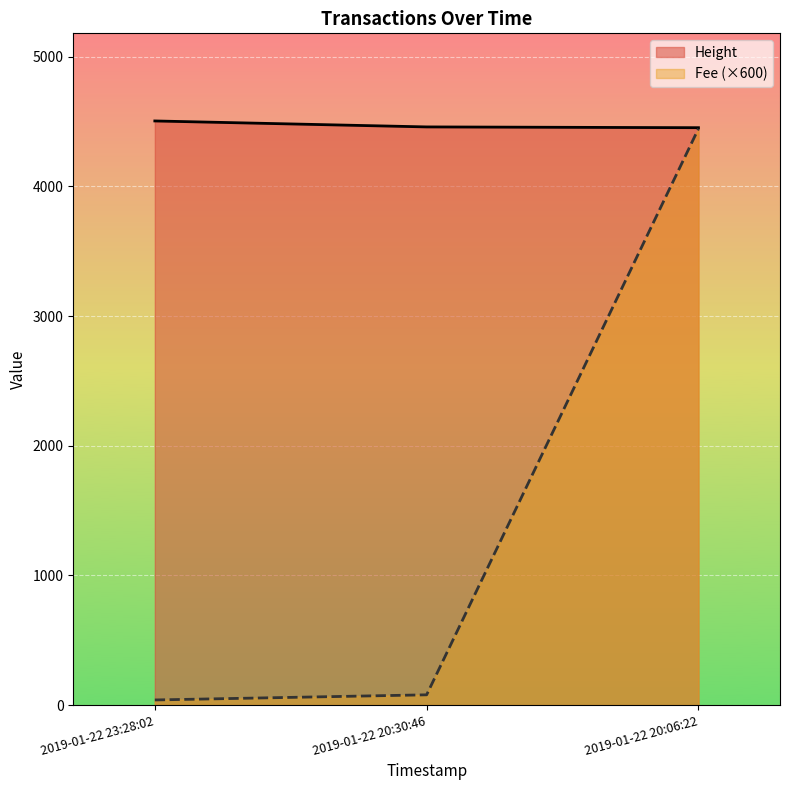

Which category has the highest value across all series?

2019-01-22 23:28:02